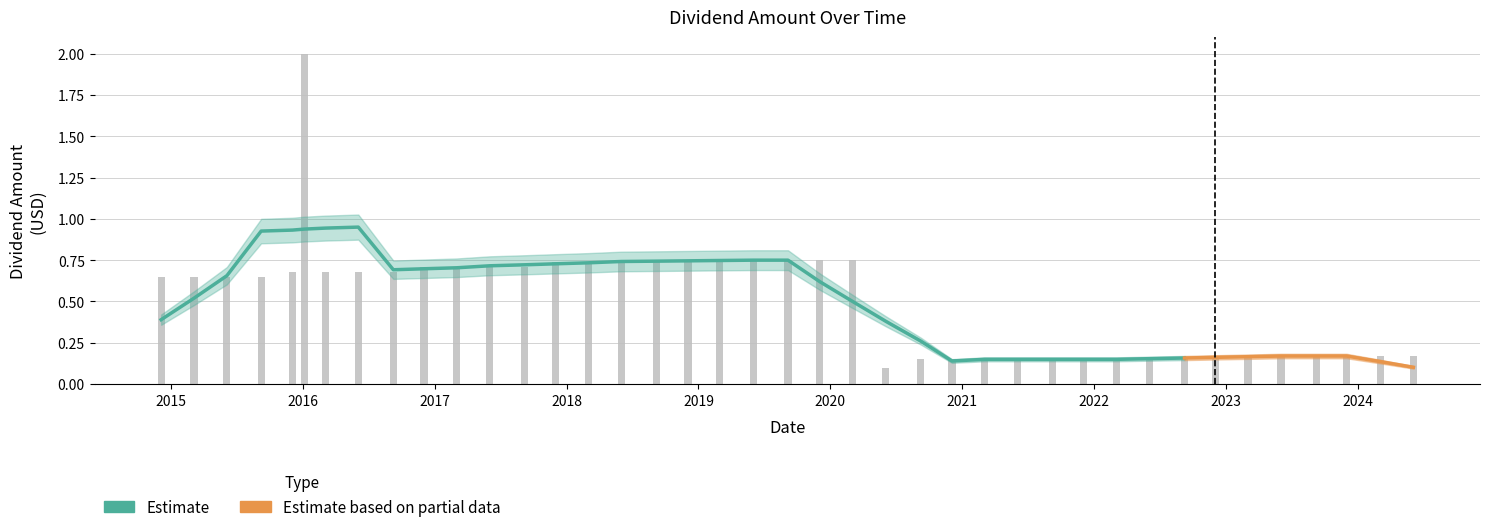

Which category has the lowest value across all series?

2020-06-03